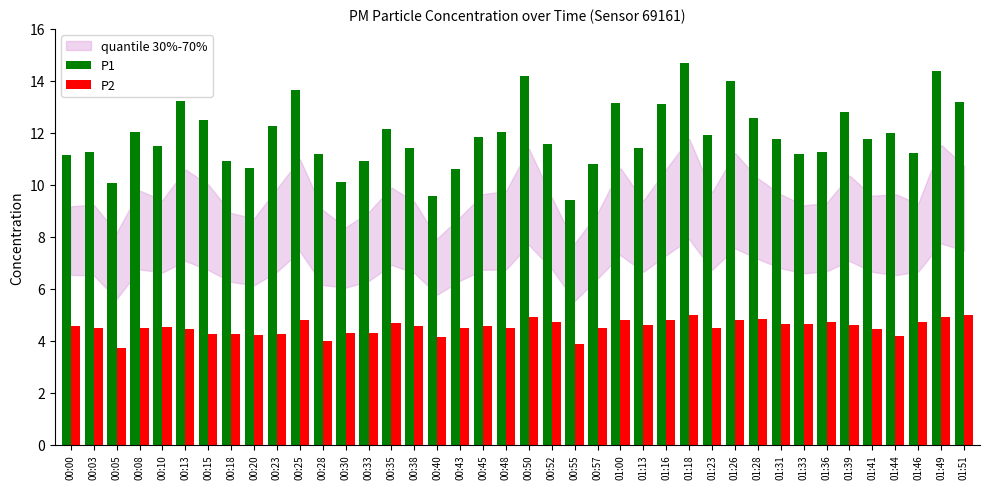

What is the highest value of the P1 series?

14.7